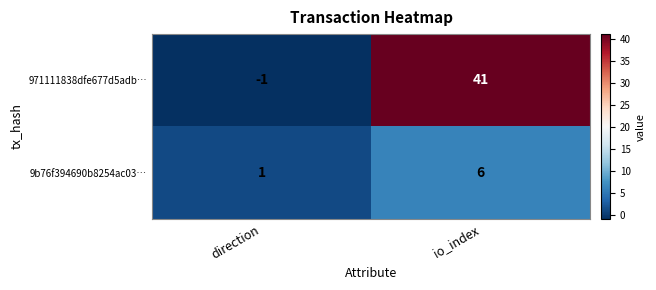

What is the difference between the 9b76f394690b8254ac03… values at io_index and direction?

5